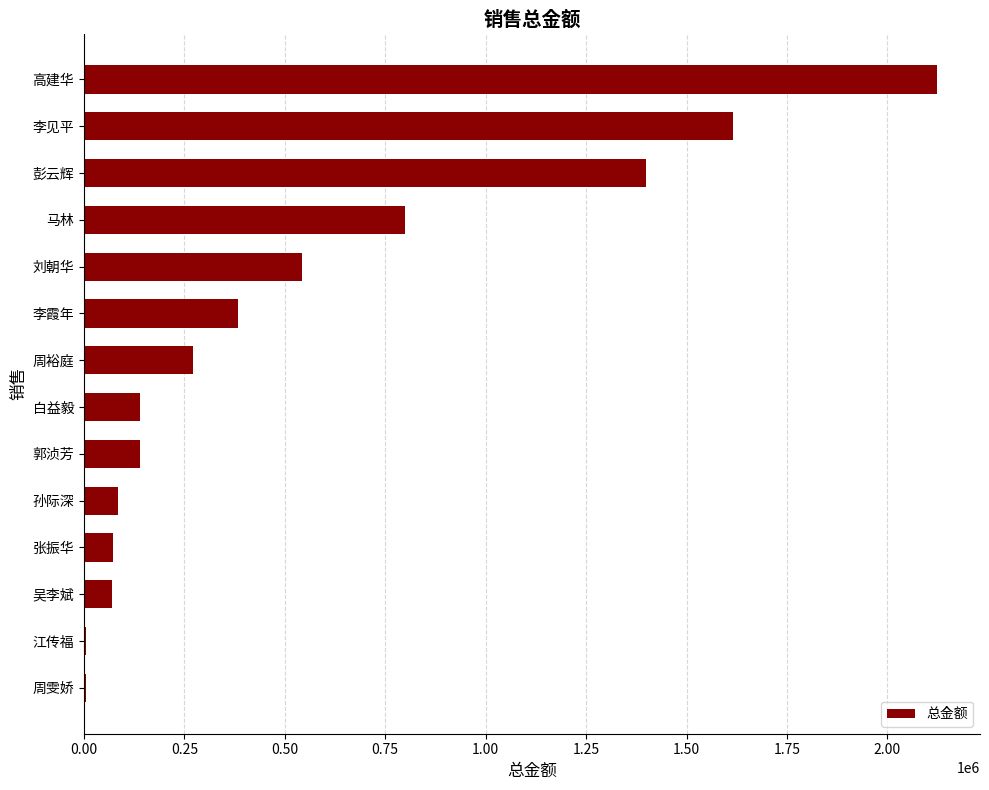

How many series are shown in this chart?

1